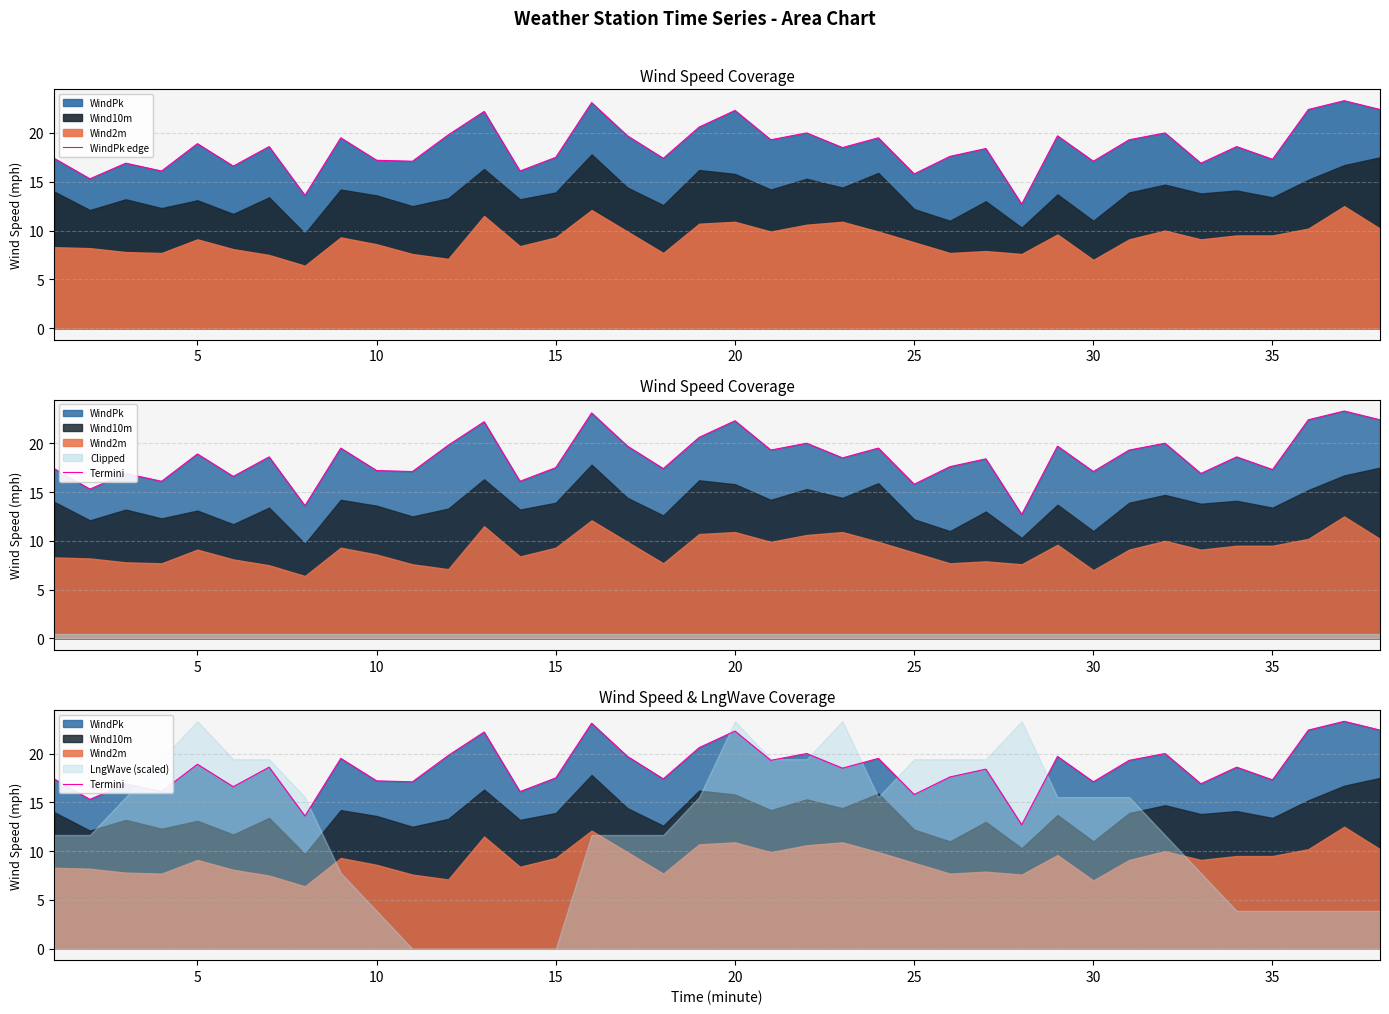

Which series has the largest range (max minus min)?

WindPk edge